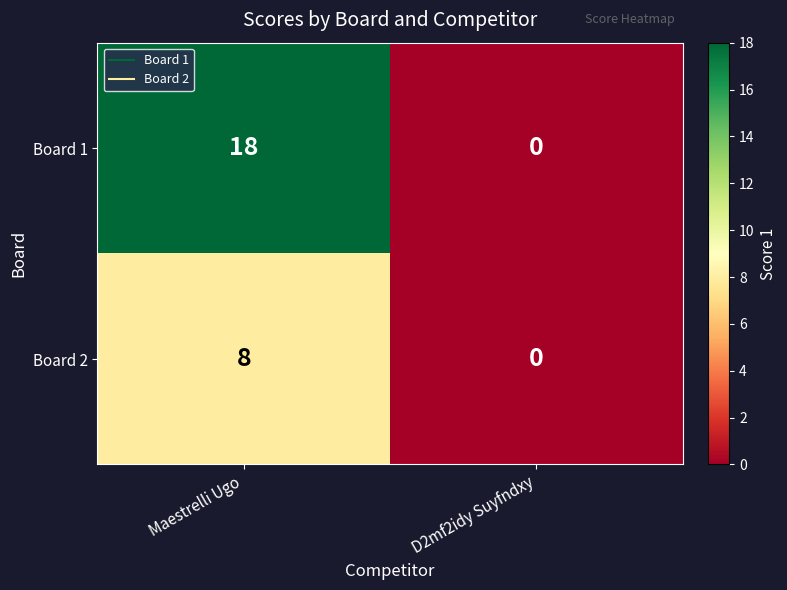

Which series has the largest total across all categories?

Board 1